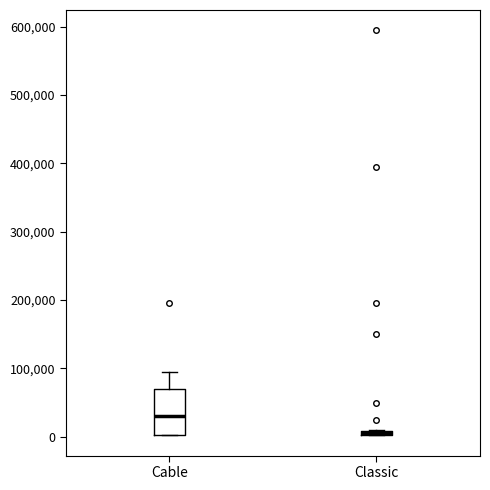

Where is the lower edge of the box for Classic on the y-axis? The values are not printed on the chart, so give them approximately, as read against the axis.

0